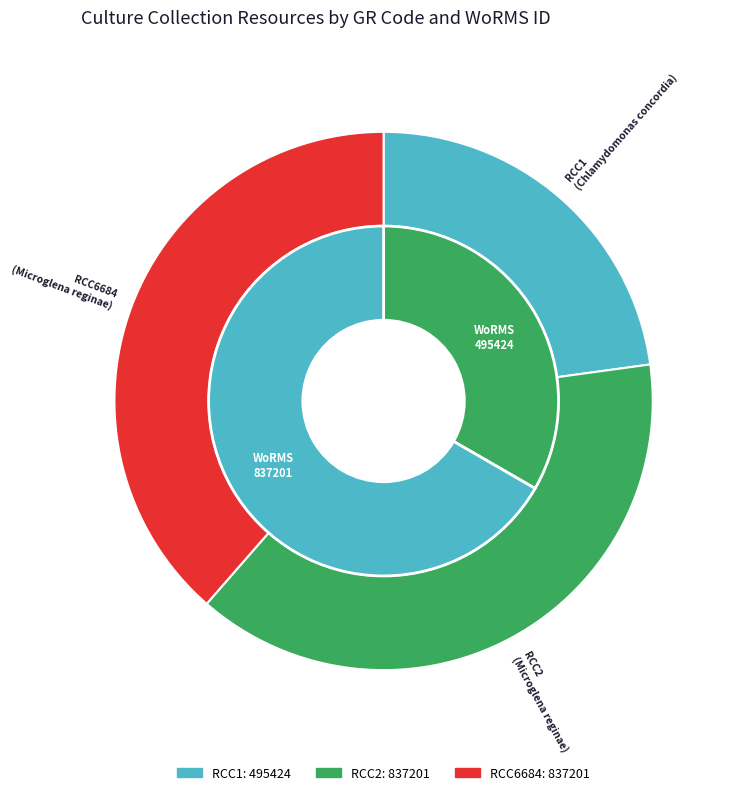

What is the largest slice in the pie chart?

RCC2